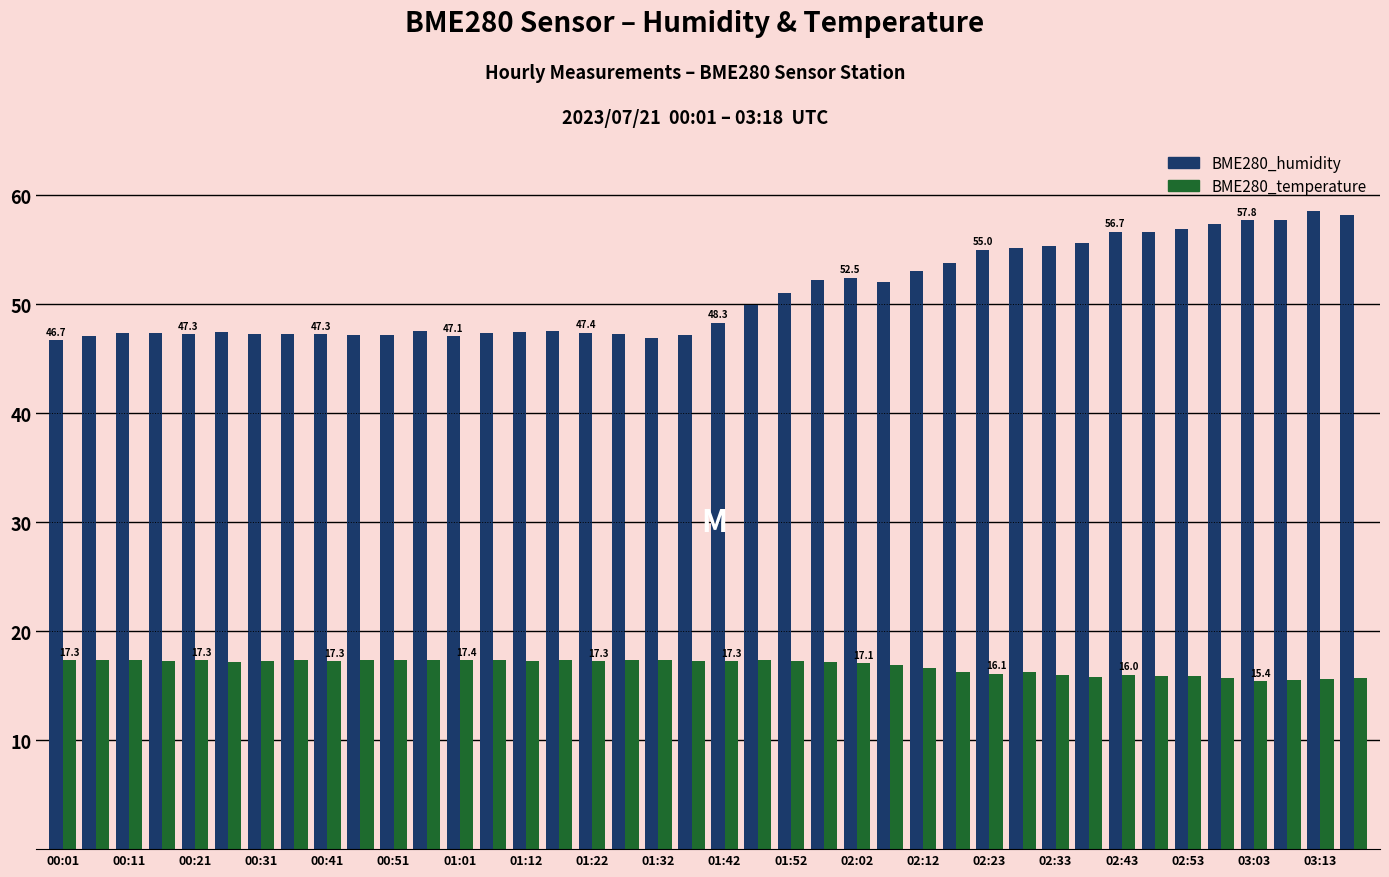

What is the highest value of the BME280_temperature series?

17.4